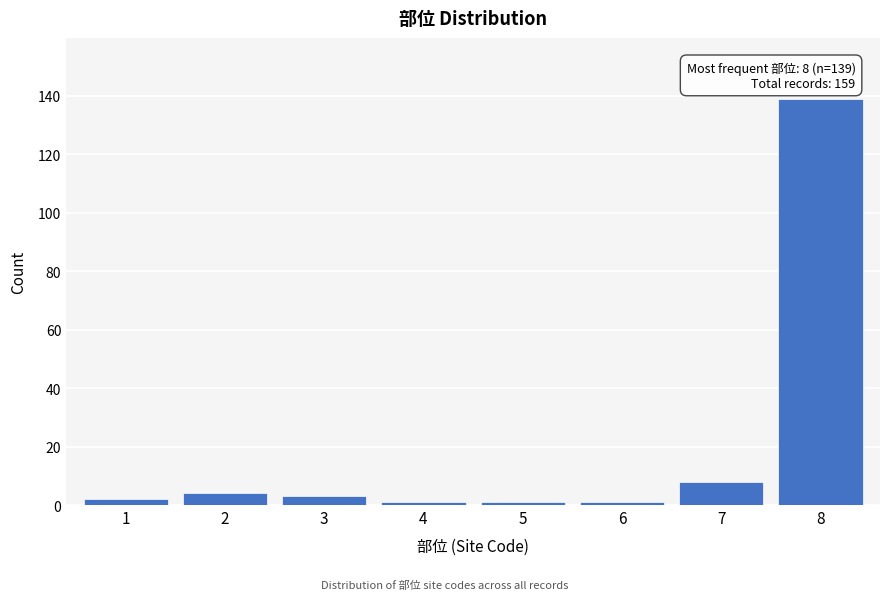

Reading right to left, extract all data points from this chart.

8=139	7=8	6=1	5=1	4=1	3=3	2=4	1=2